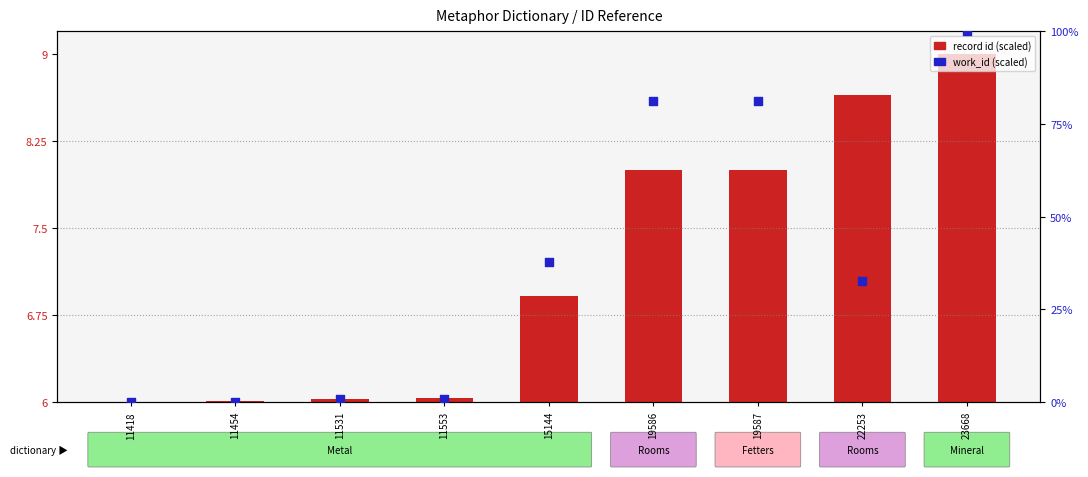

Which series contains the lowest Y value?

record id (scaled)